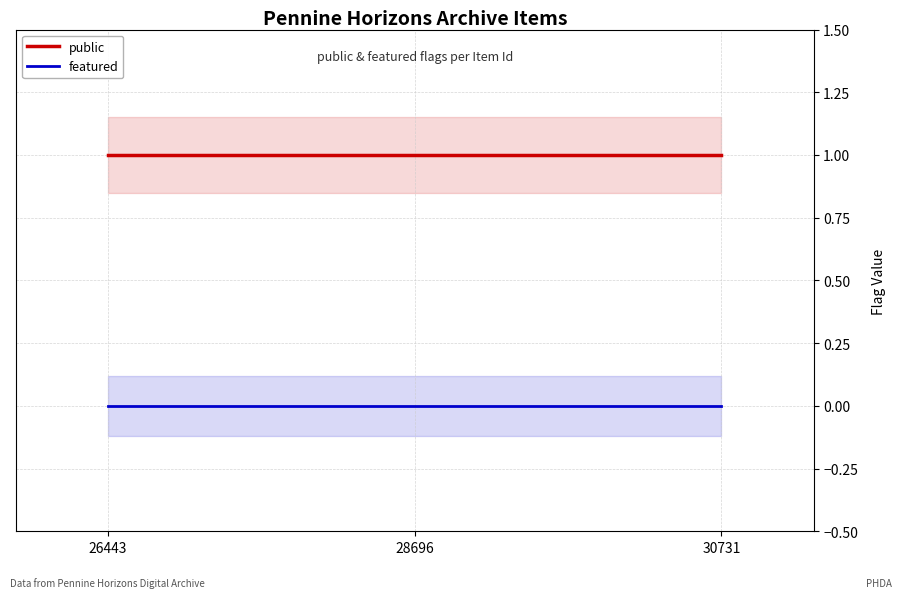

Reading right to left, what are all the values shown in this chart?

public: 30731=1	28696=1	26443=1
featured: 30731=0	28696=0	26443=0